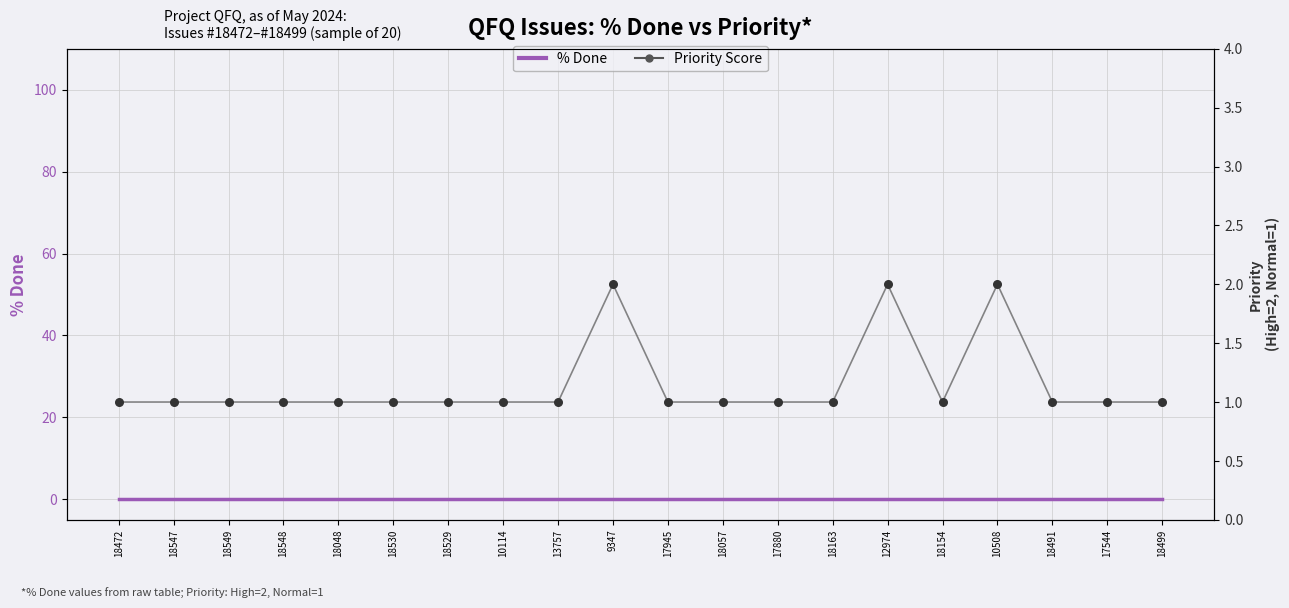

Is the value of Priority line at 18549 greater than the value of % Done line at 18057?

Yes